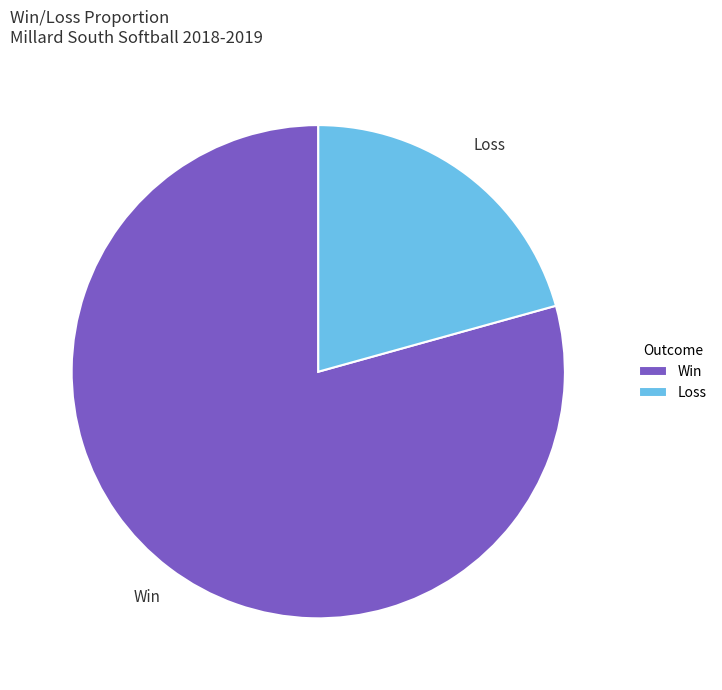

Is it true that Loss is 28% of the pie?

False